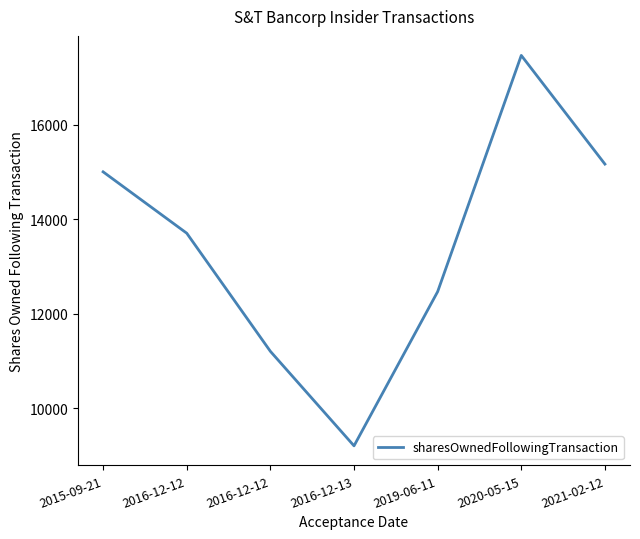

What is the minimum value shown in the chart?

9204